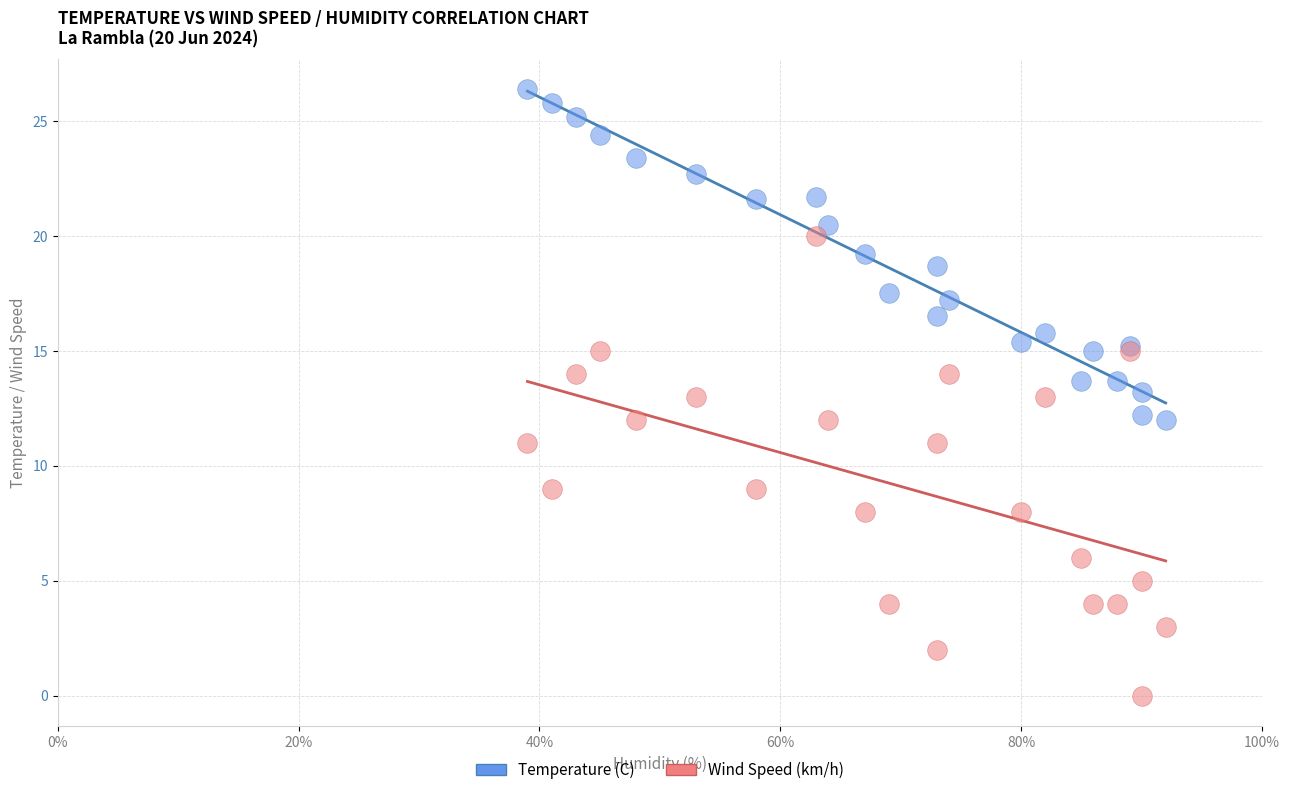

Which series contains the lowest Y value?

Wind Speed (km/h)